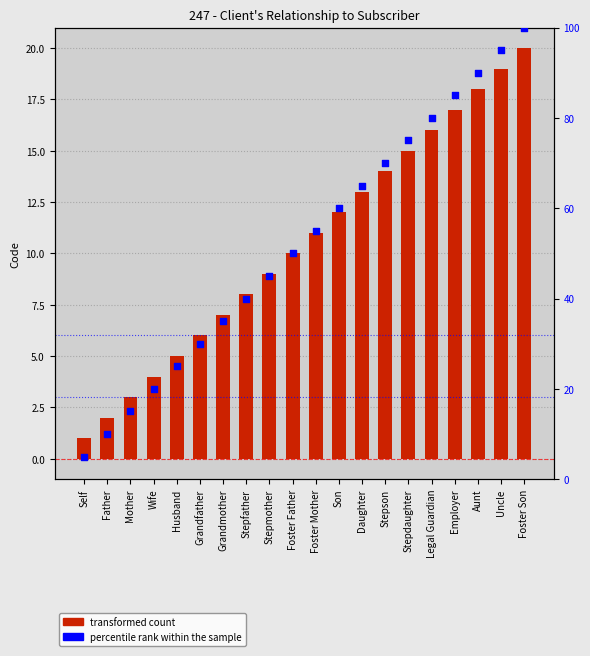

Which series has the largest Y range (max minus min)?

percentile rank within the sample